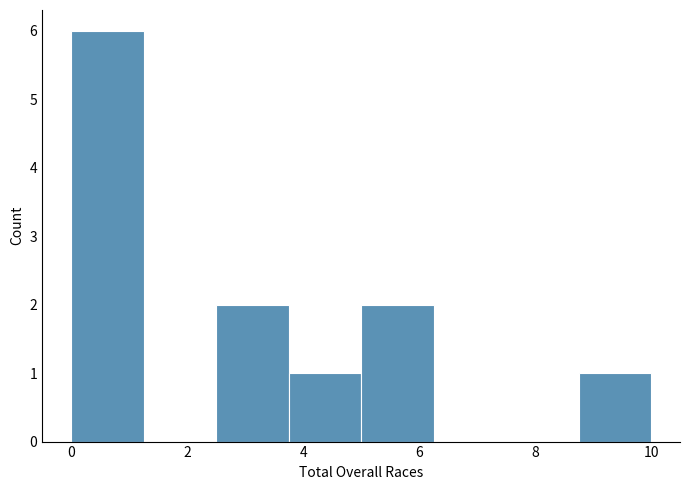

Which range on the x-axis has the tallest bar?

0.00 to 1.25